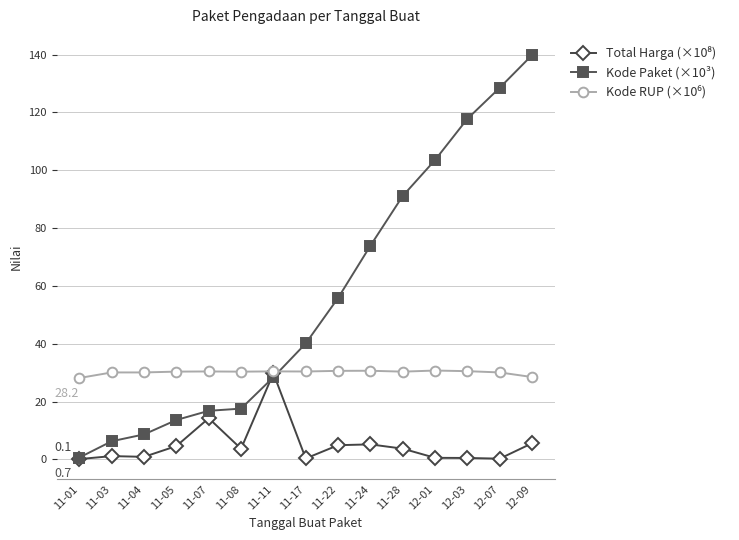

What is the greatest value displayed?

139.8